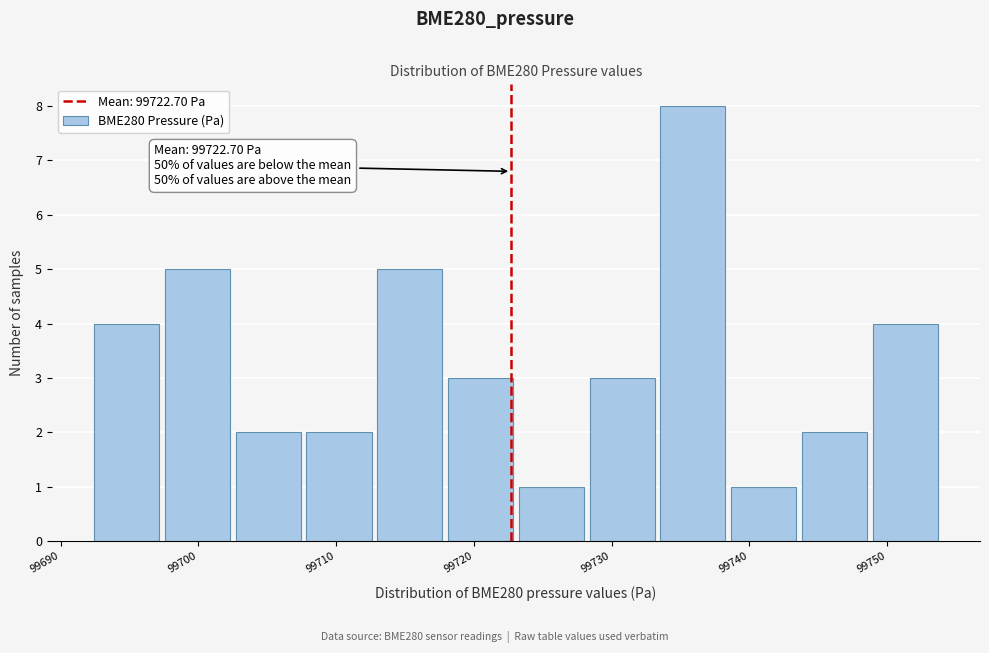

Which range on the x-axis has the tallest bar?

99733 to 99738